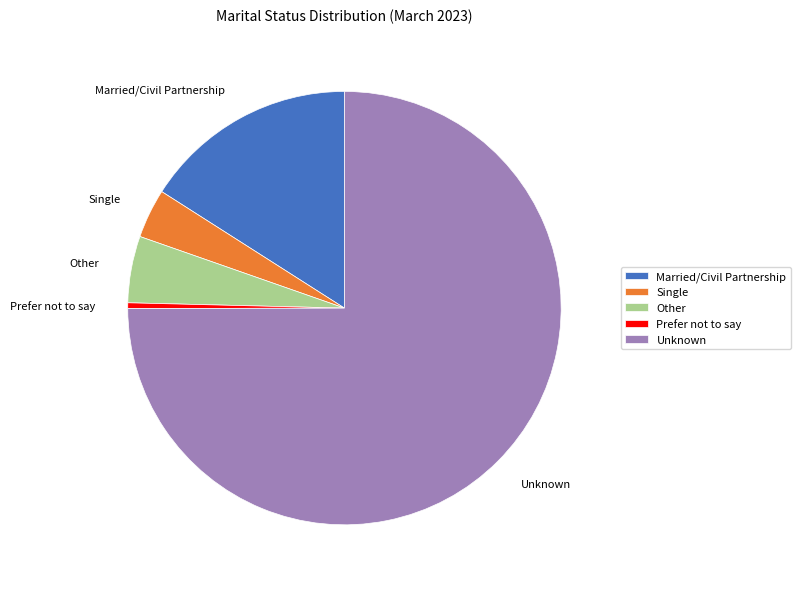

The Other slice represents 5% of the pie. True or false?

True